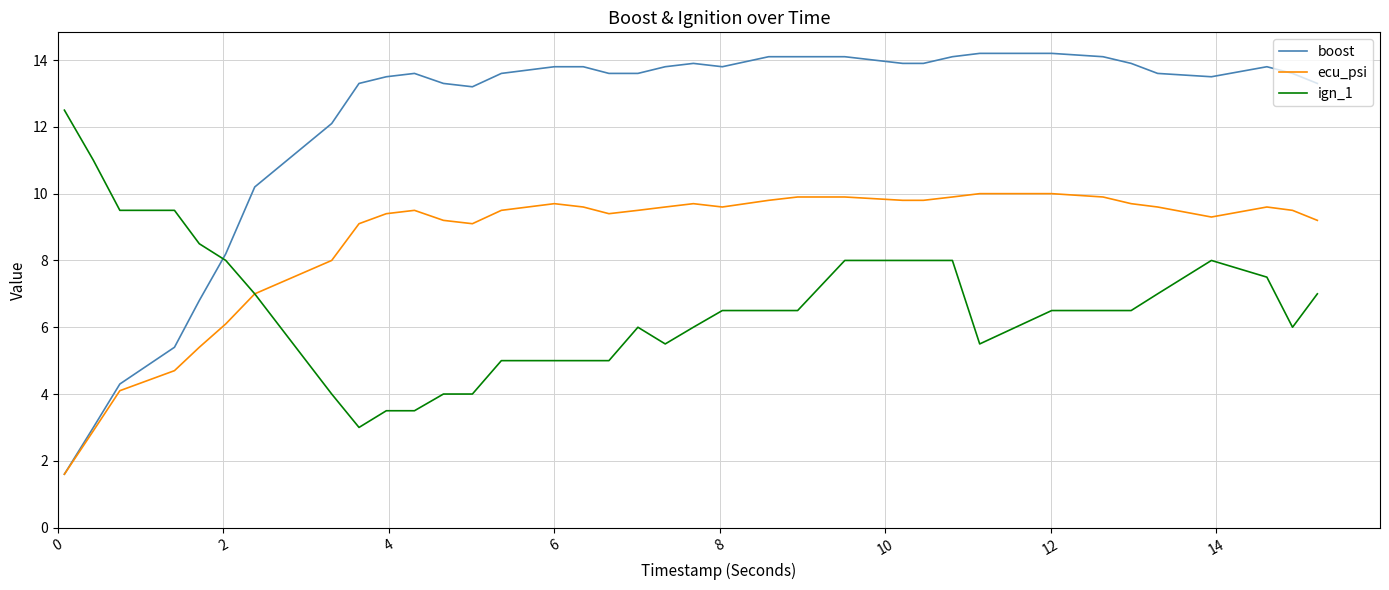

Which series has the largest range (max minus min)?

boost